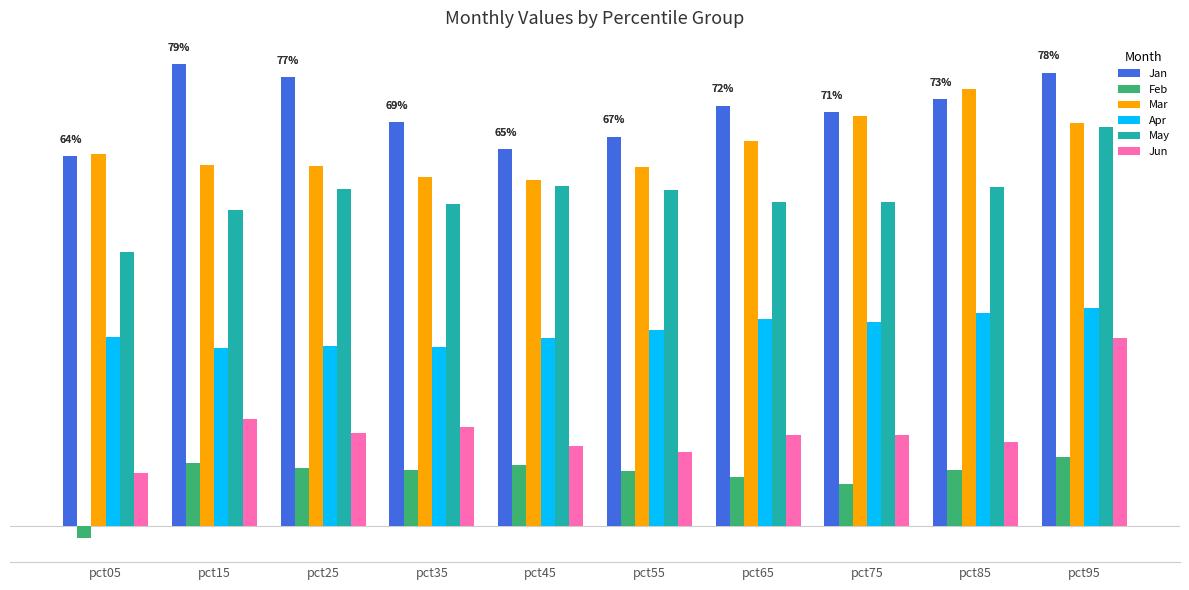

Does the chart contain stacked bars?

No